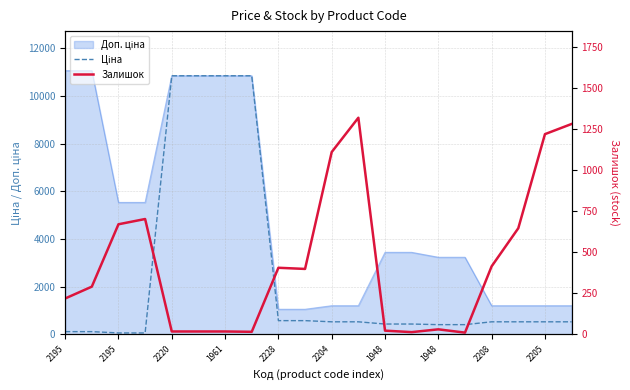

True or false: Залишок and Ціна intersect in this chart.

True